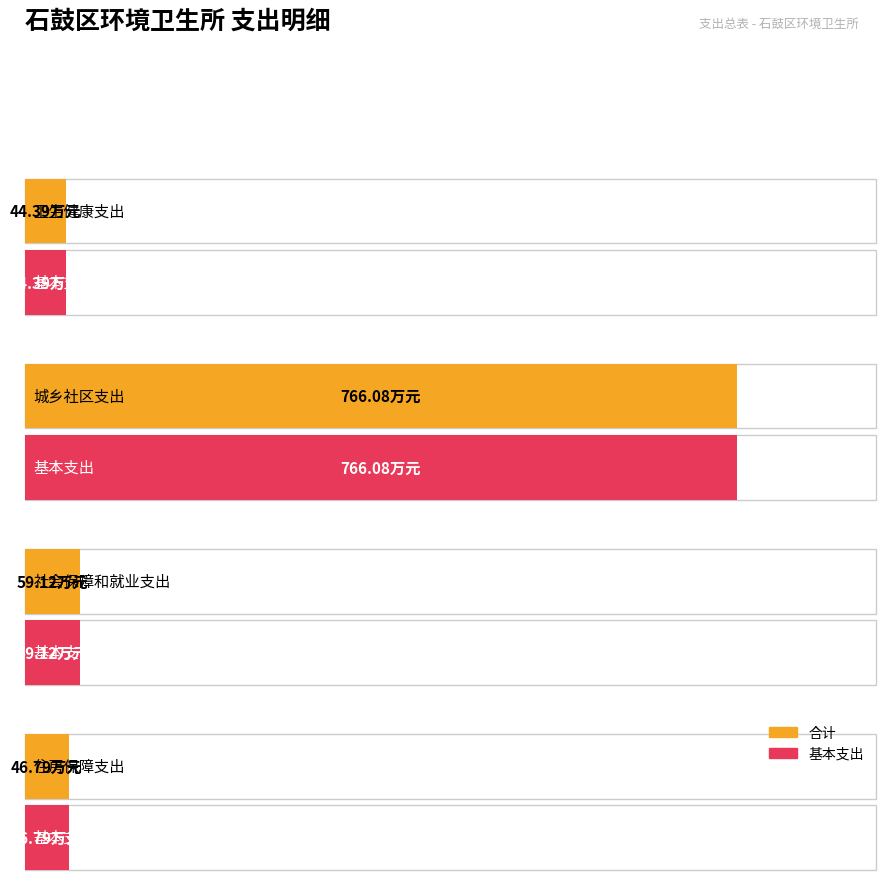

List the series in order of their peak value, highest first.

合计, 基本支出